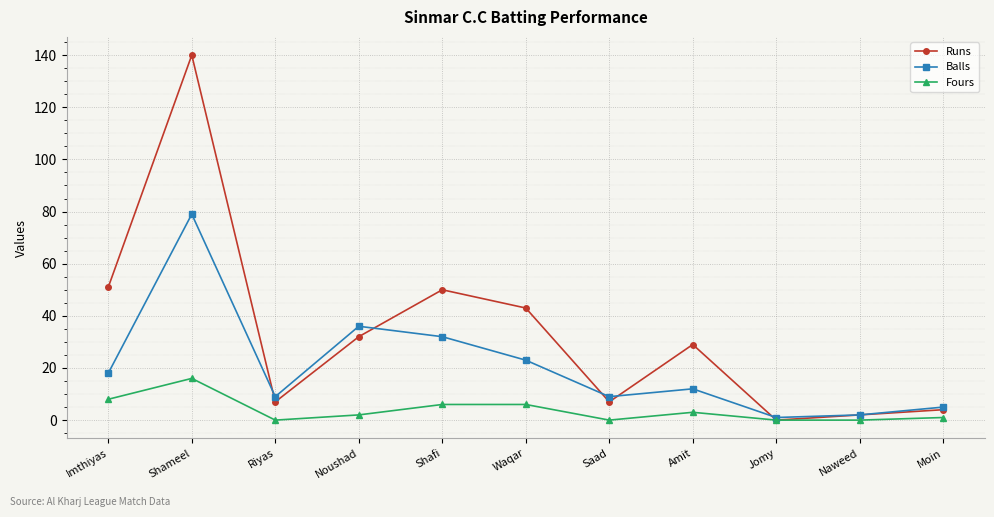

What is the sum of the Balls values at Noushad and Jomy?

37